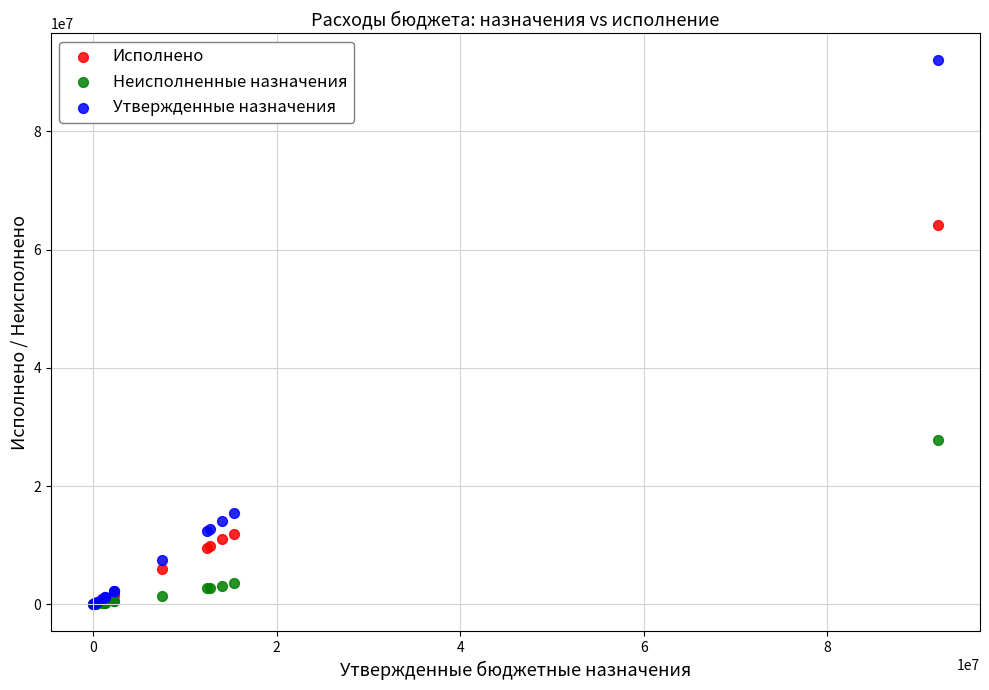

In the Исполнено series, what Y value is closest to 32119272?

11863671.5